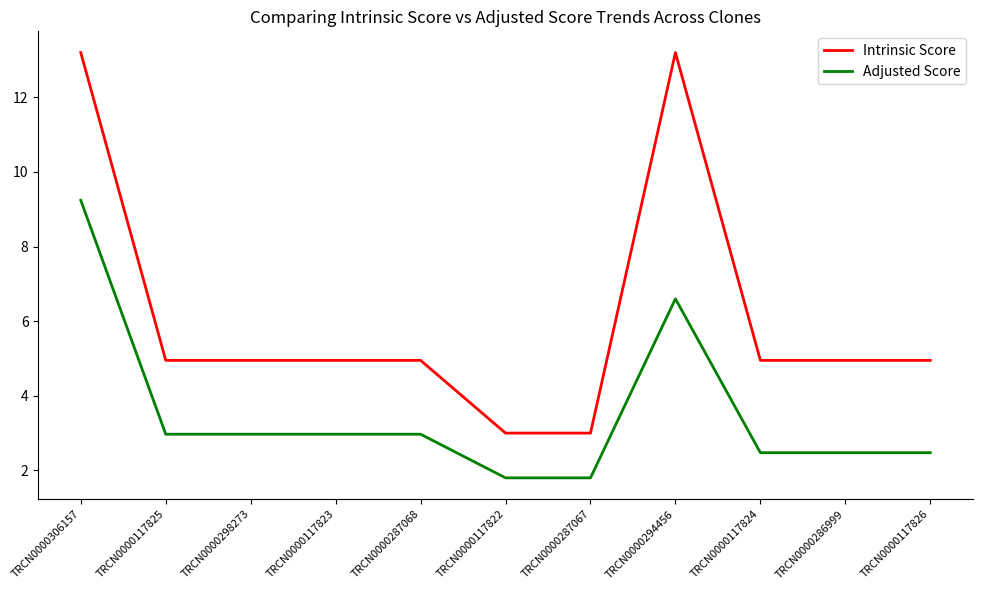

True or false: Intrinsic Score and Adjusted Score cross at least once.

False